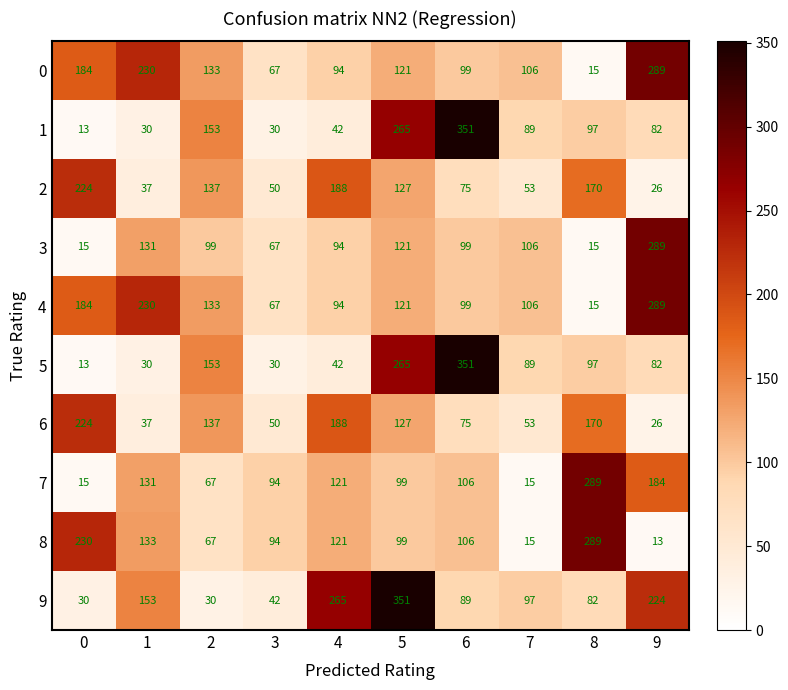

What is the spread (max minus min) of values at 9?

276